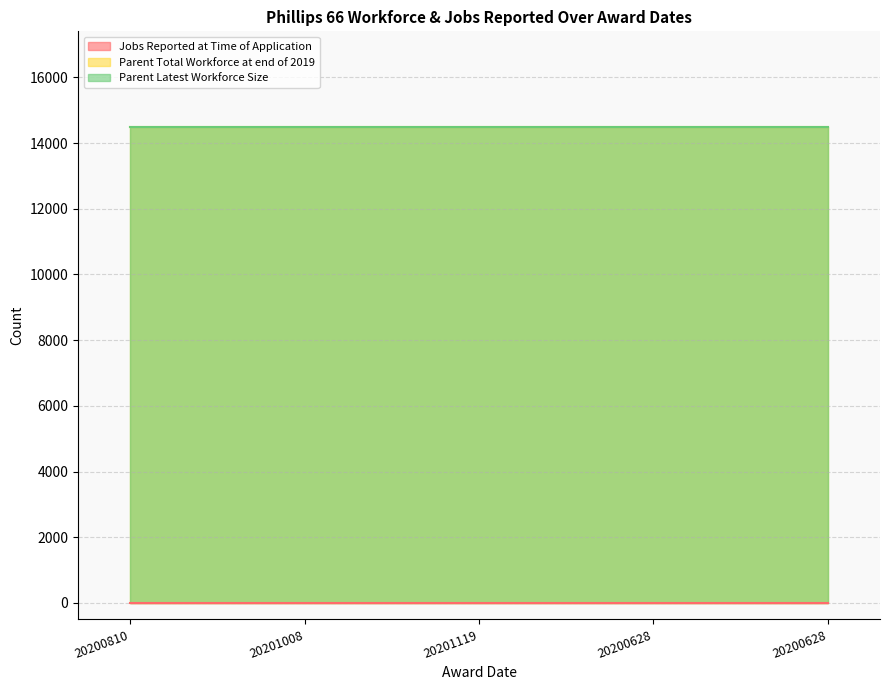

How many lines are shown in the chart?

3